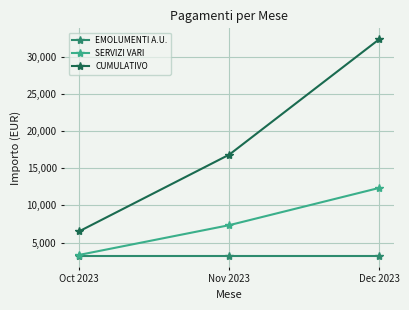

What is the label of the 1st point from the right?

Dec 2023